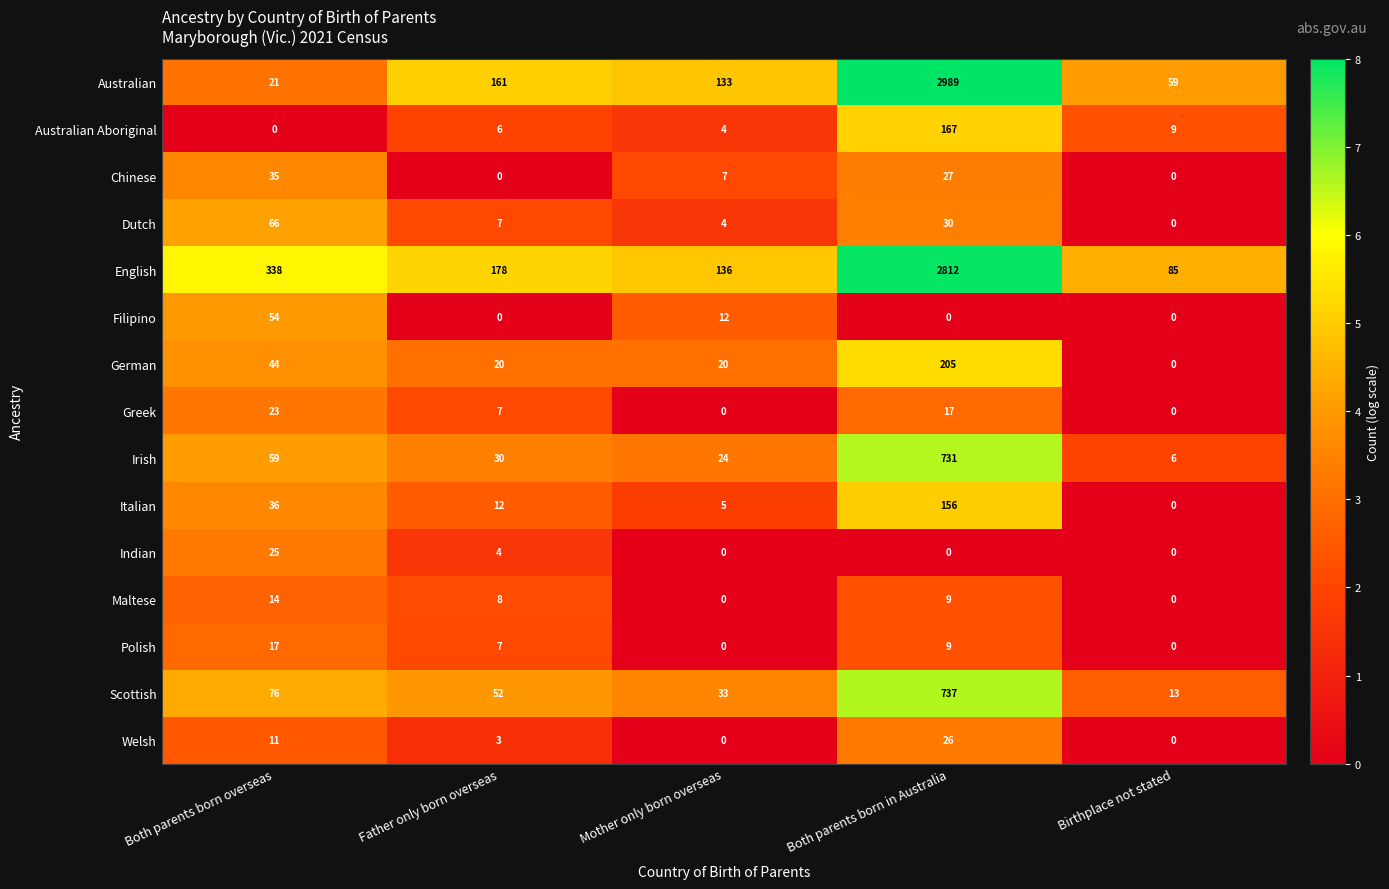

Rank the series by their maximum value, from highest to lowest.

Australian, English, Scottish, Irish, German, Australian Aboriginal, Italian, Dutch, Filipino, Chinese, Welsh, Indian, Greek, Polish, Maltese